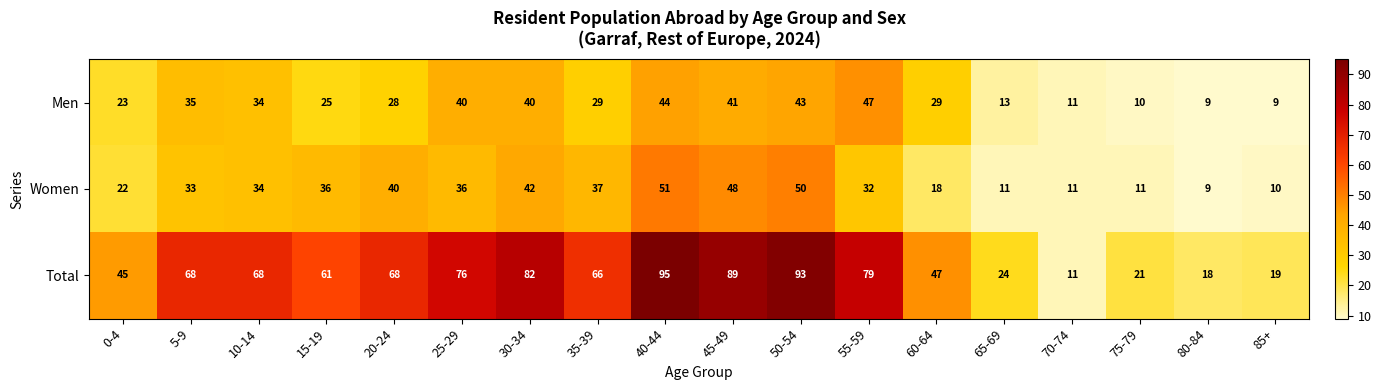

The Men series shows 29 at 60-64. True or false?

True